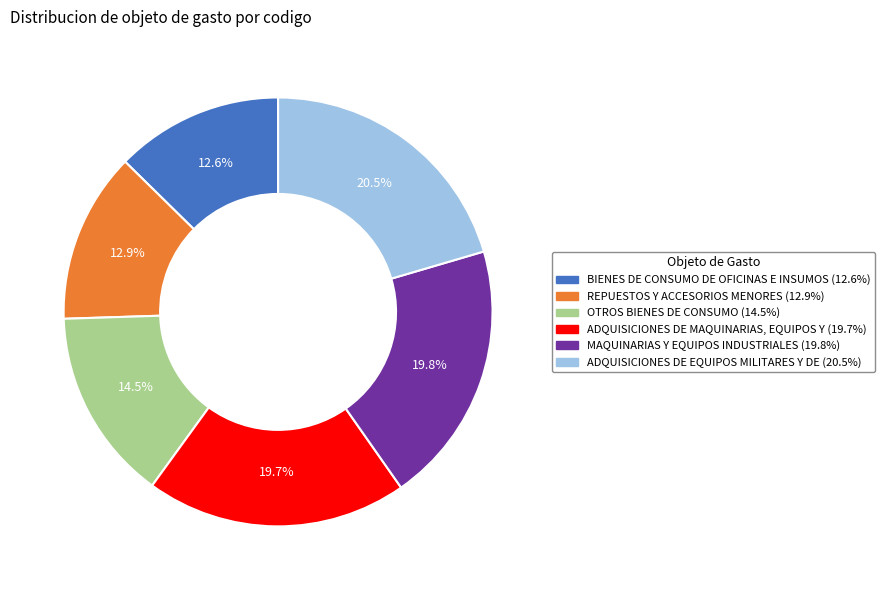

What portion of the pie excludes ADQUISICIONES DE MAQUINARIAS, EQUIPOS Y (19.7%)?

80.3%